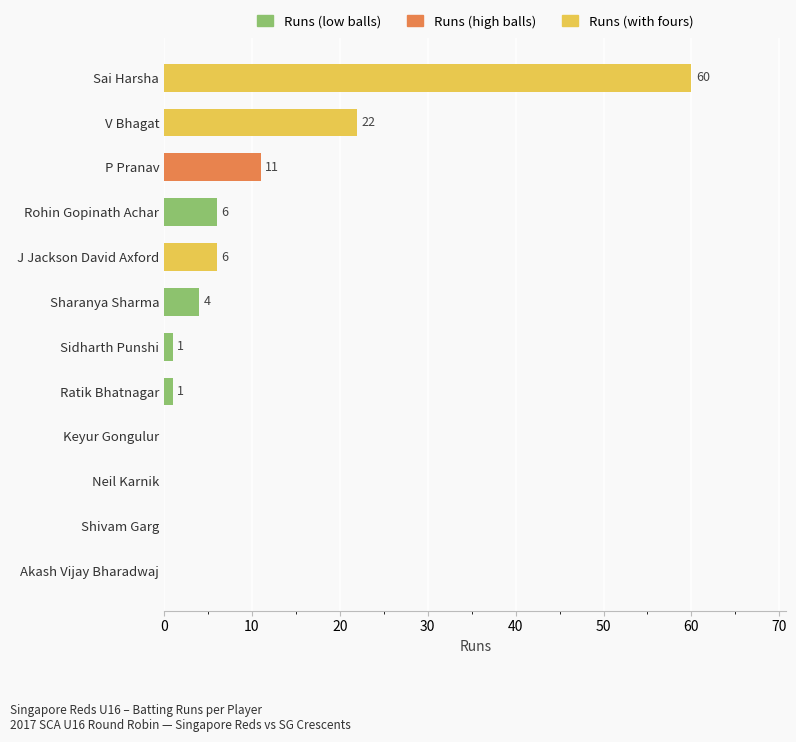

What is the sum of all values?

111